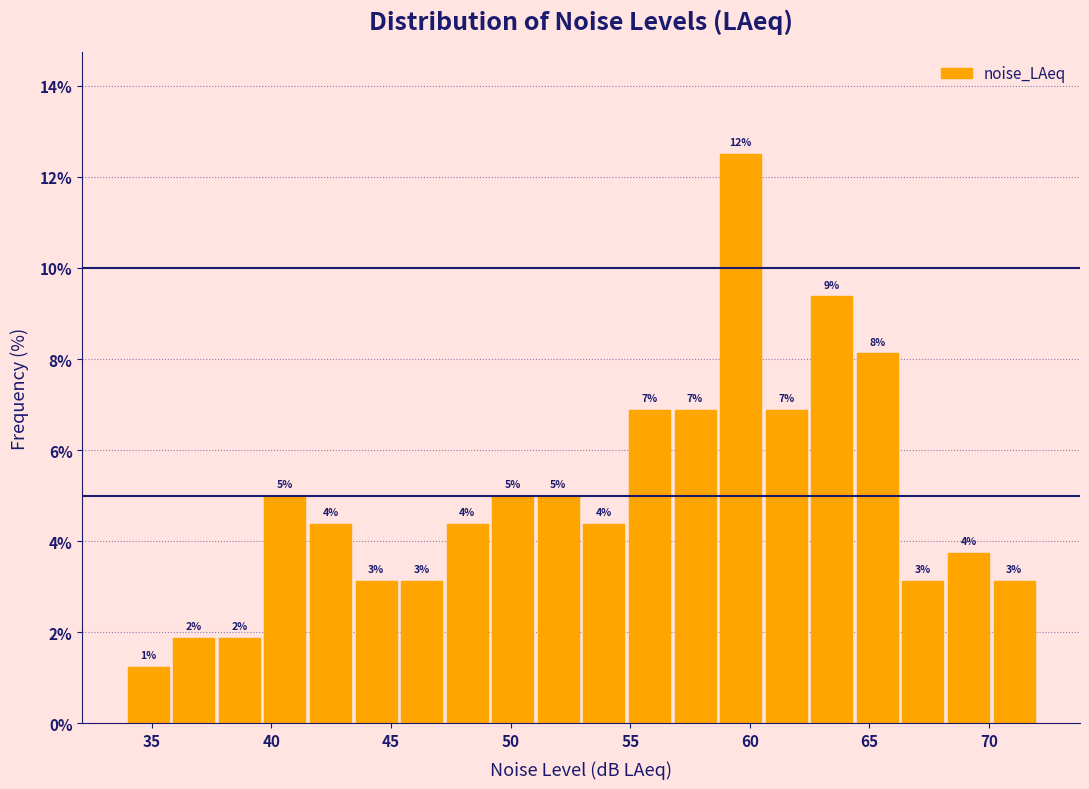

Around what value on the x-axis is the tallest bar? Give the approximate position of its centre, as read against the axis.

59.5